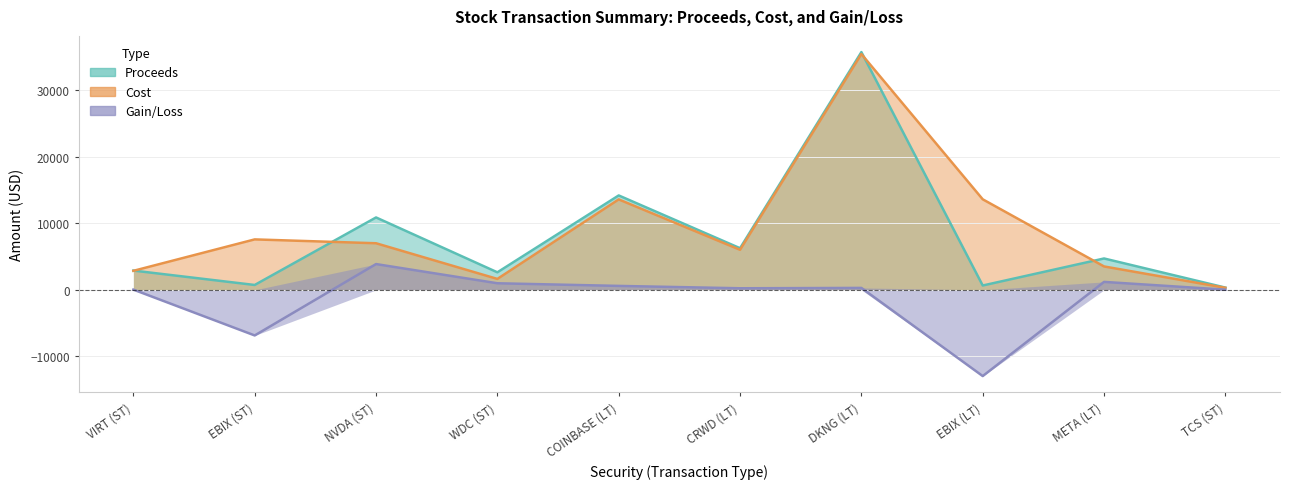

What is the total value across all series at META (LT)?

9423.8